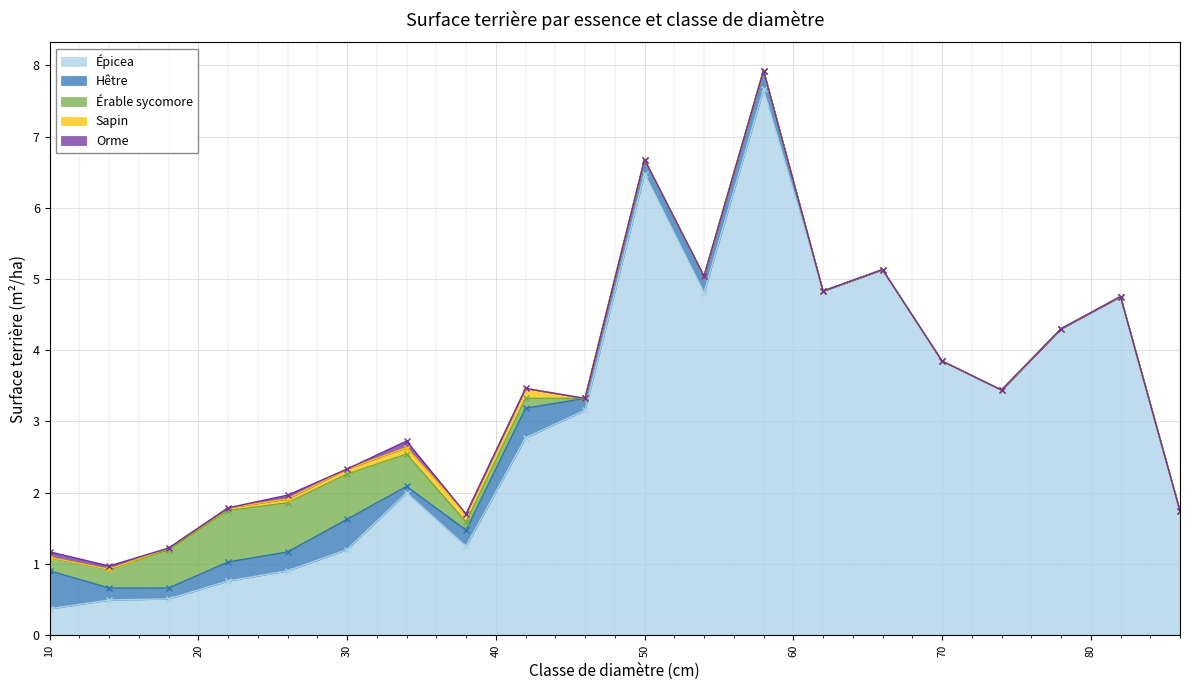

What is the total value across all series at 50?

6.7